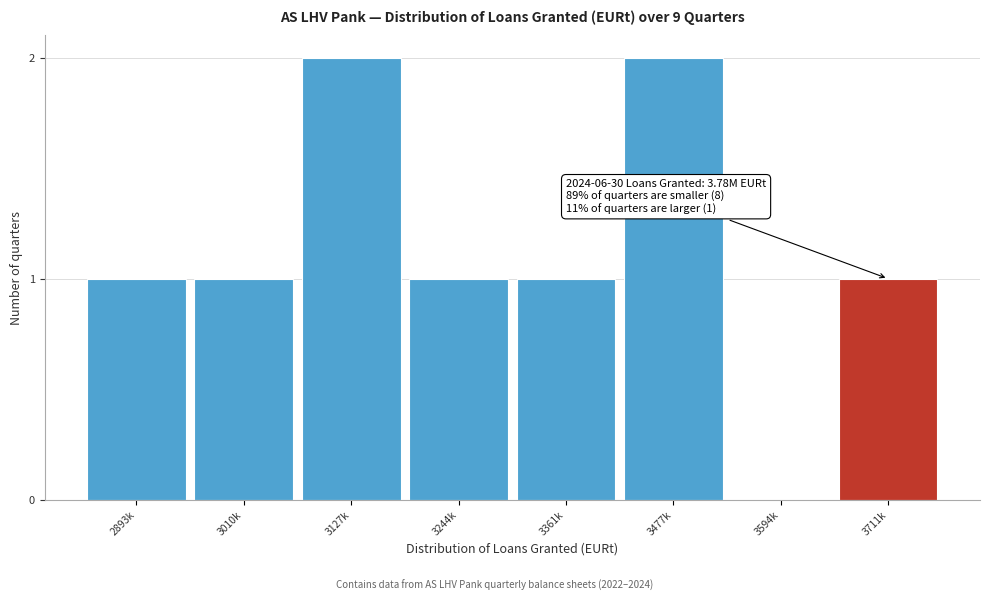

Reading left to right, extract all data points from this chart.

2893k=1	3010k=1	3127k=2	3244k=1	3361k=1	3477k=2	3594k=0	3711k=1